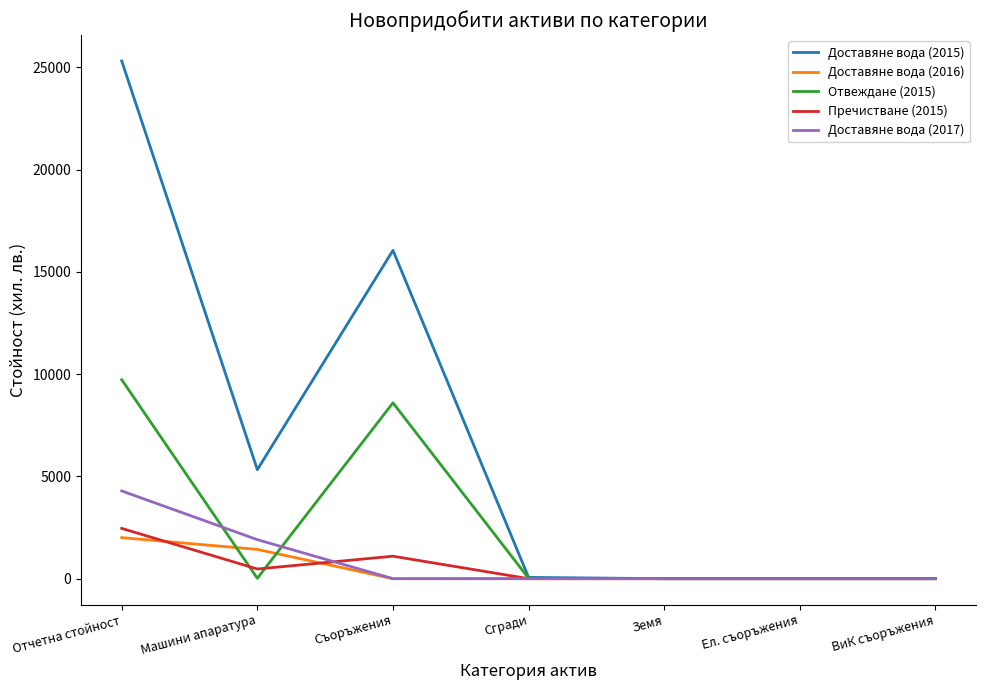

What is the maximum value for Доставяне вода (2017)?

4290.1